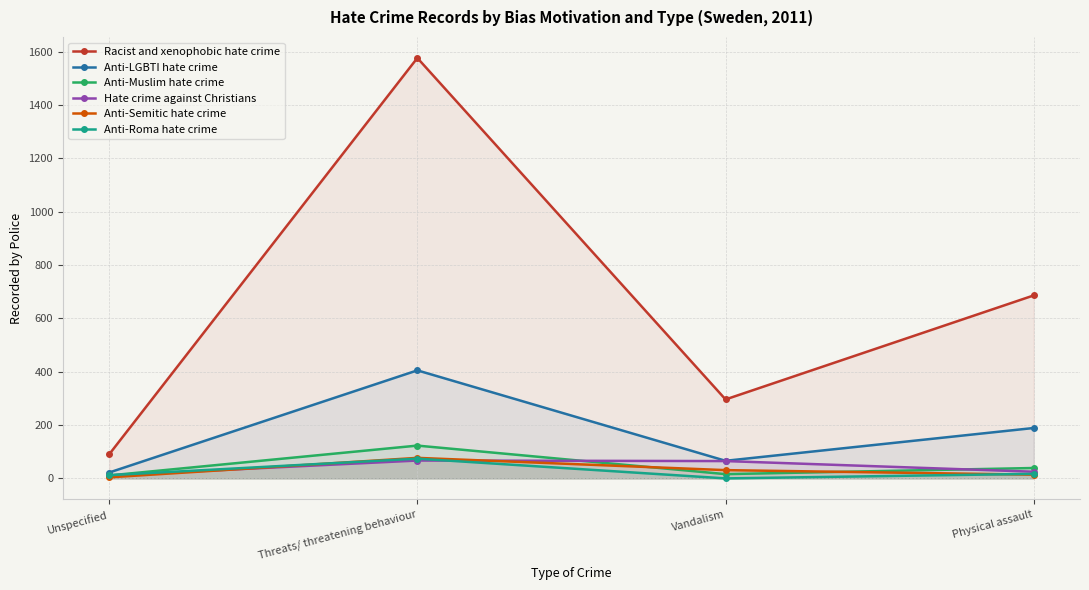

What is the difference between the maximum and second lowest values in the Anti-Roma hate crime series?

62